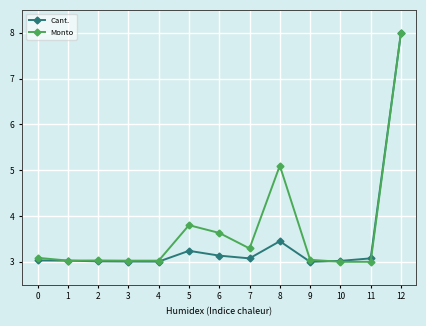

What is the smallest value displayed?

3.0